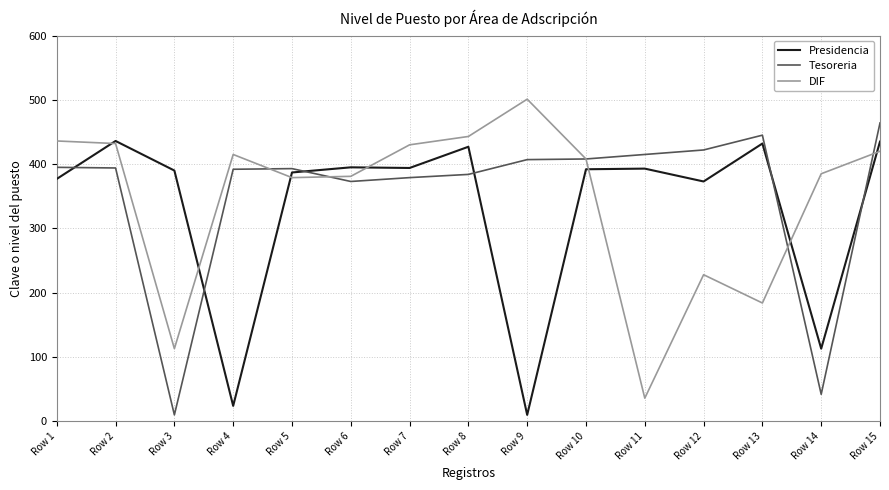

The value of Presidencia at Row 3 is 390. True or false?

True